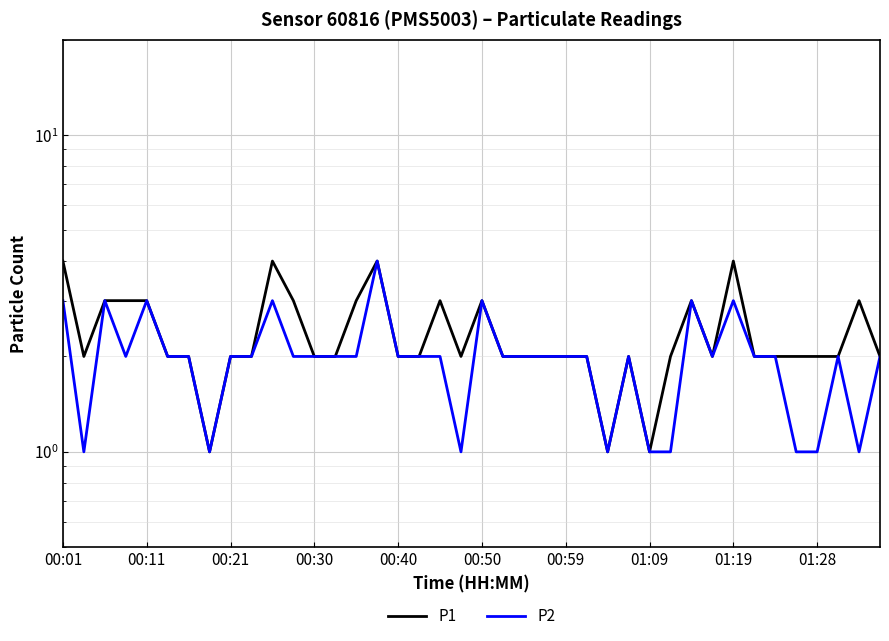

True or false: P1 and P2 cross at least once.

False